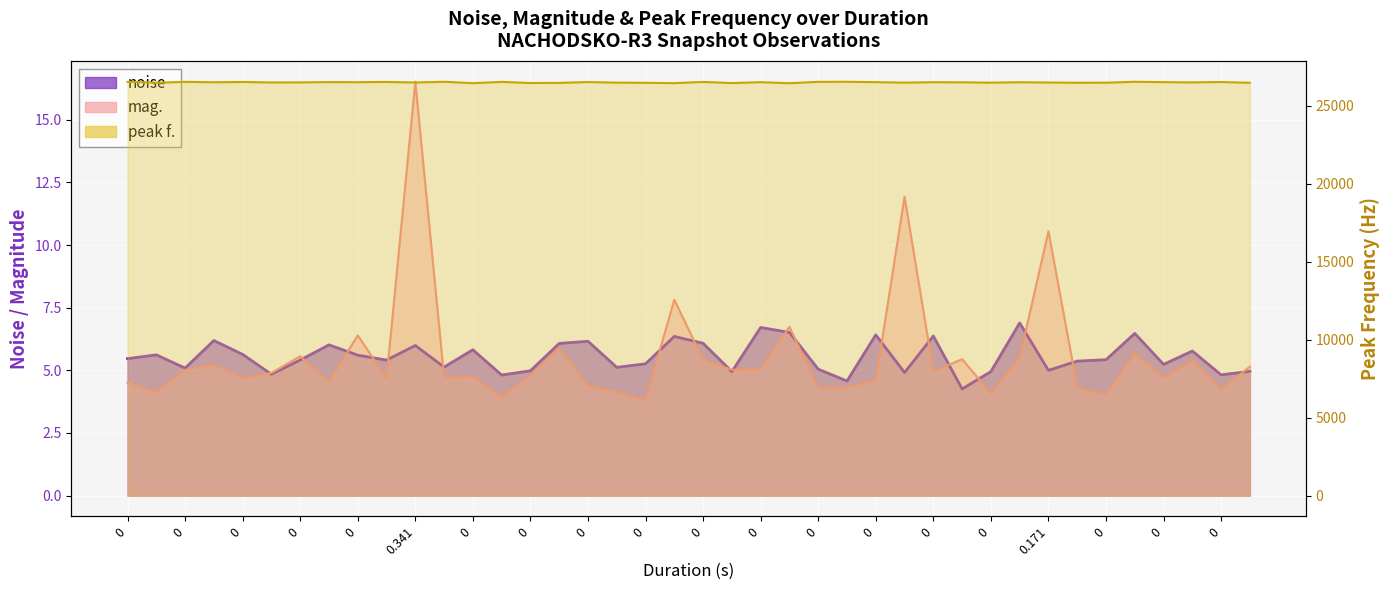

What are all the series names shown in the legend?

noise, mag., peak f.